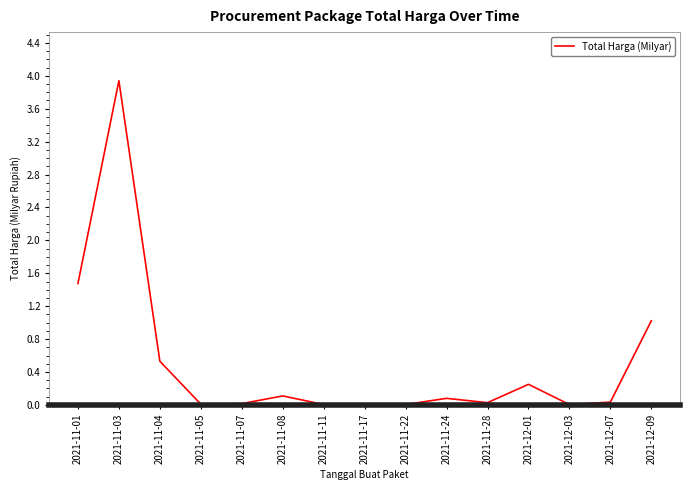

What is the greatest value displayed?

3.9